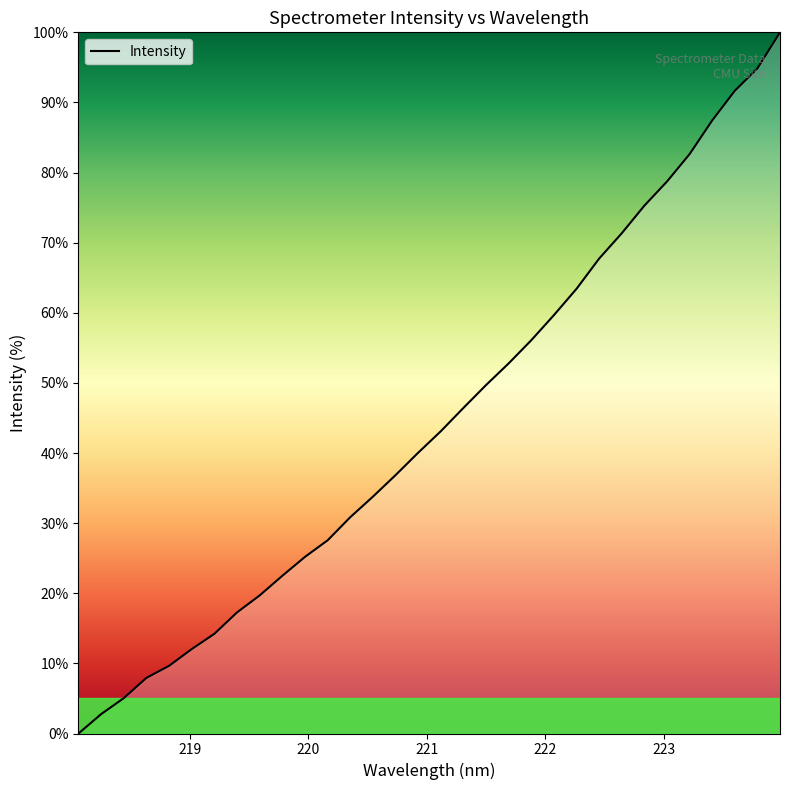

What is the greatest value displayed?

100.0